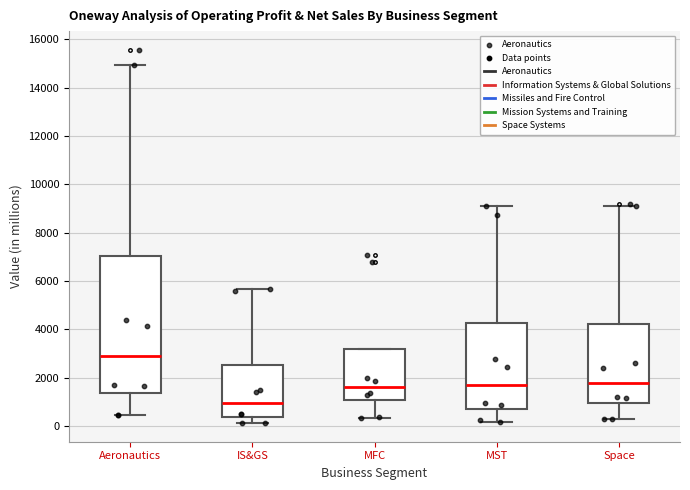

Which box has the lowest median line?

IS&GS